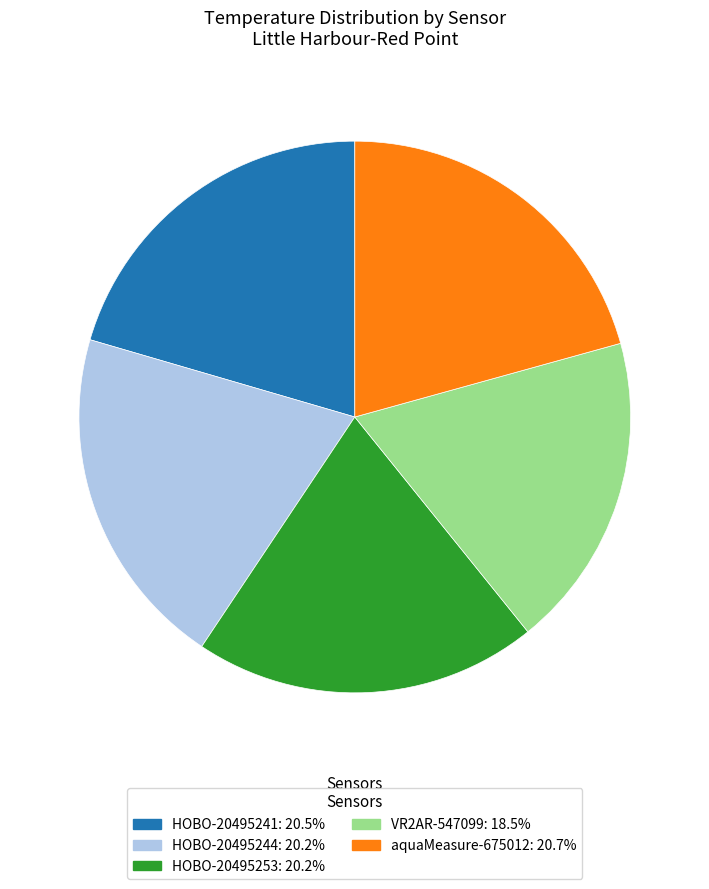

The aquaMeasure-675012 slice represents 21% of the pie. True or false?

True